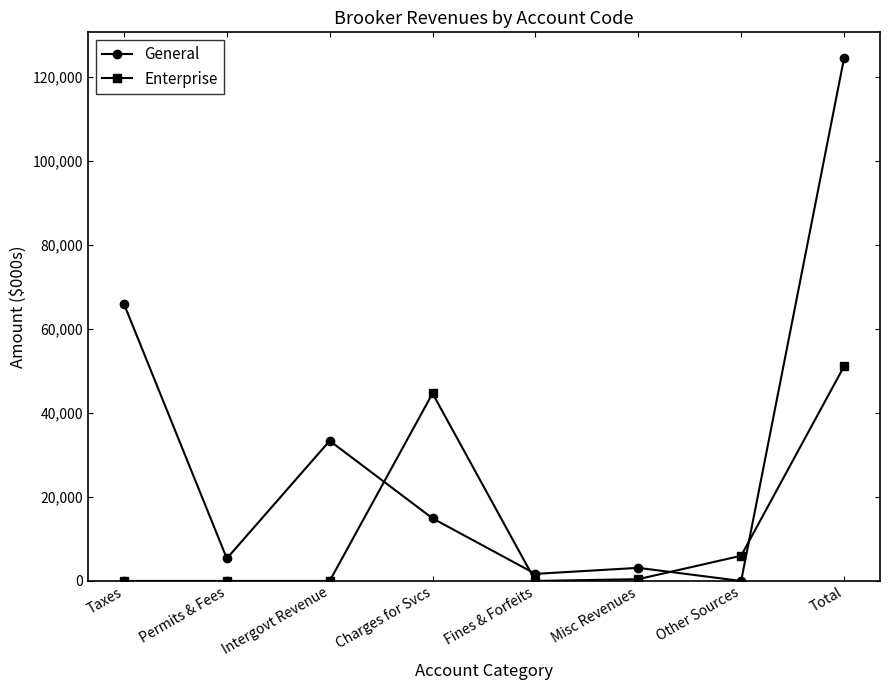

In General, how many points are lower than both neighbors (excluding endpoints)?

3